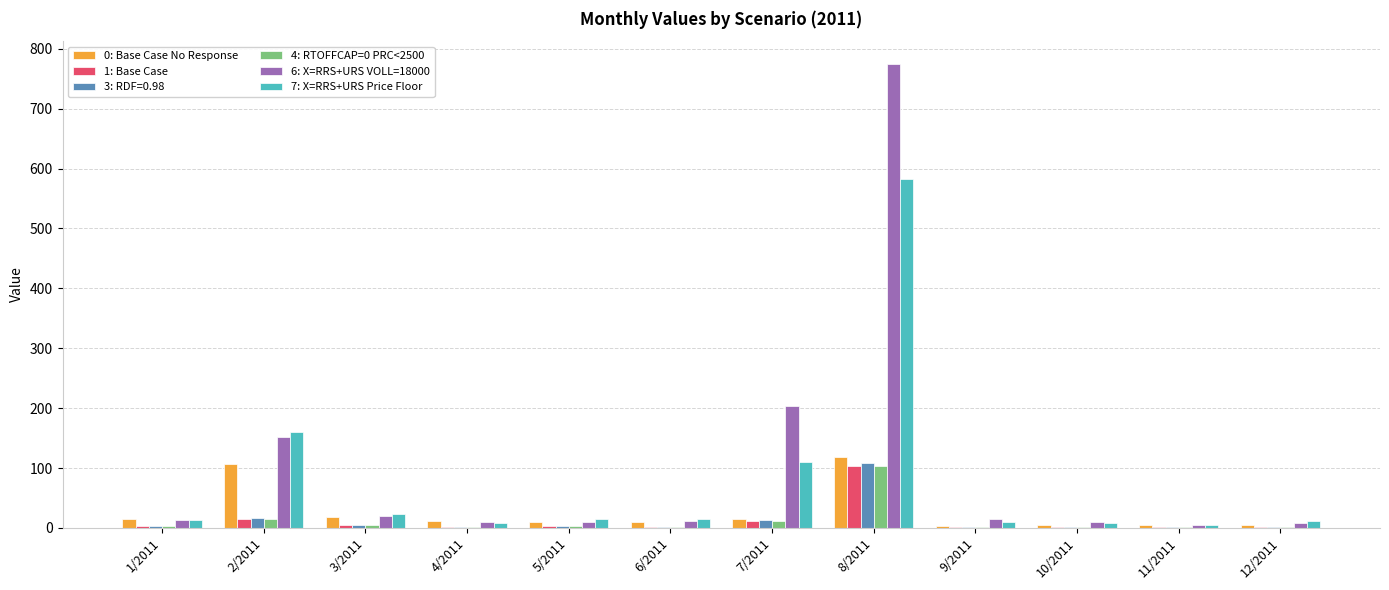

Which category has the highest value in the 4: RTOFFCAP=0 PRC<2500 series?

8/2011